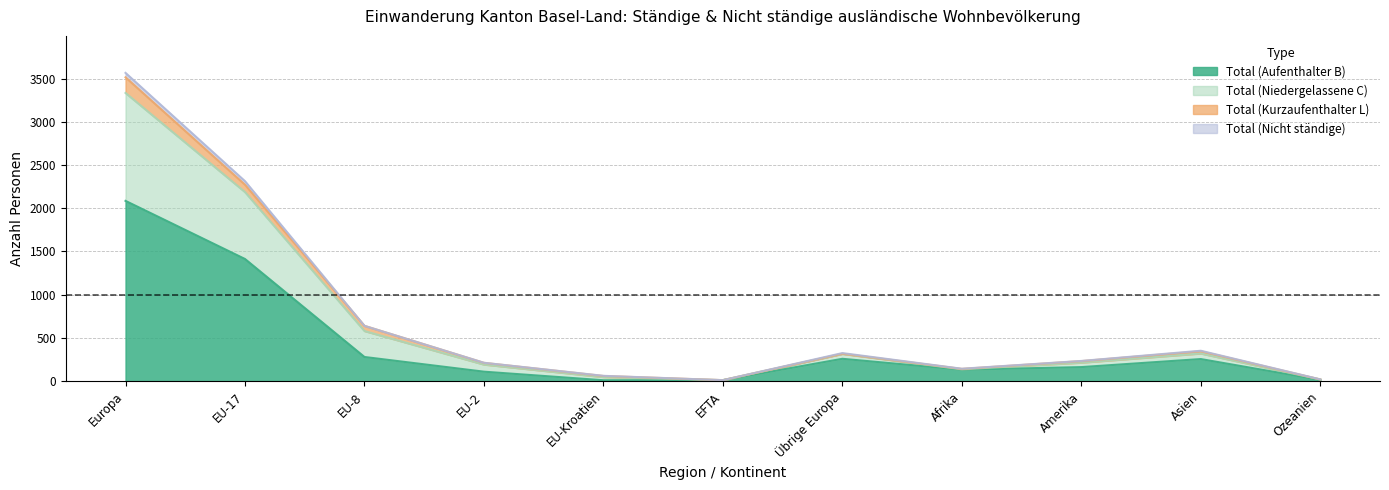

Between EFTA and Asien, which is larger?

Asien